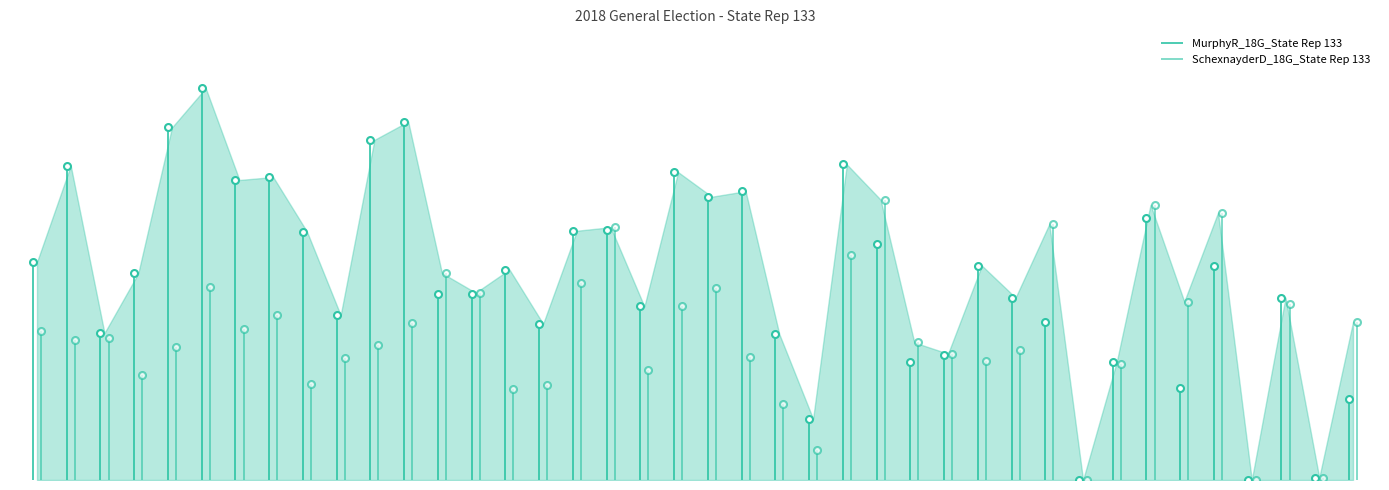

What is the average value of the SchexnayderD_18G_State Rep 133 series?

746